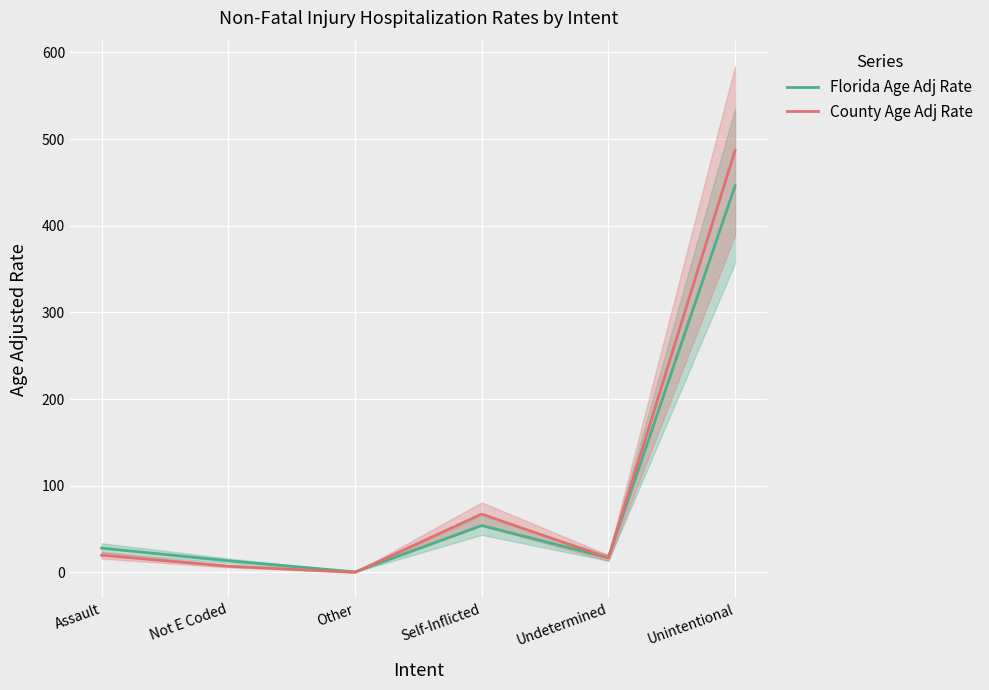

How many lines are shown in the chart?

2